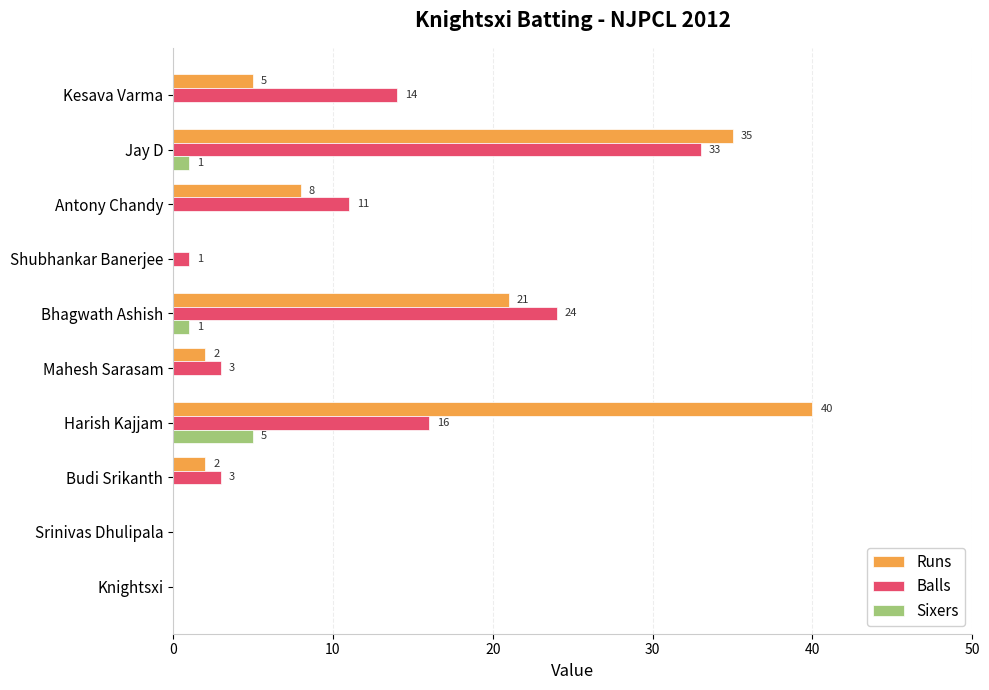

What is the sum of all Runs values?

113